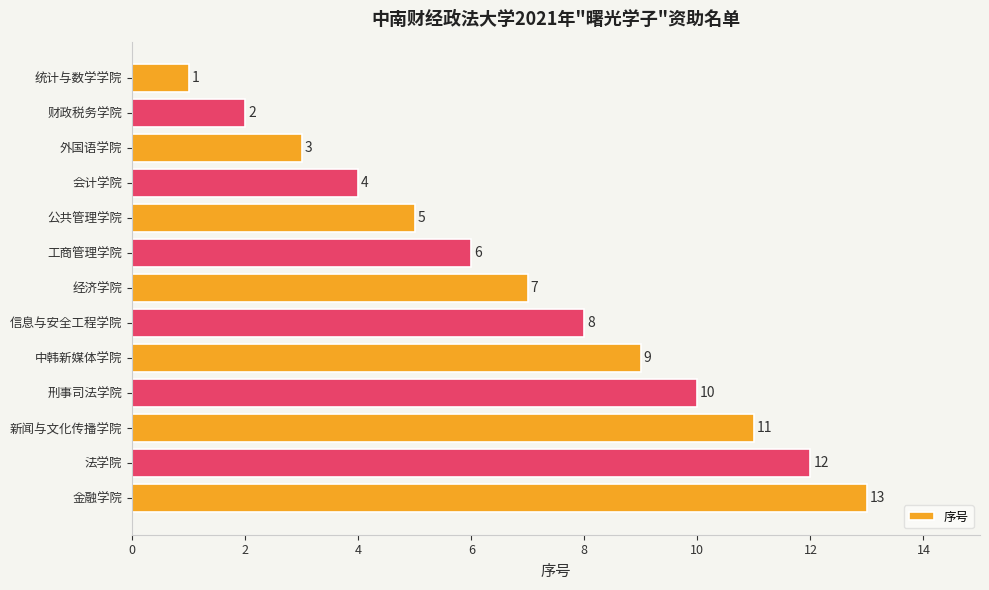

The chart shows a value of 20 at 金融学院. True or false?

False